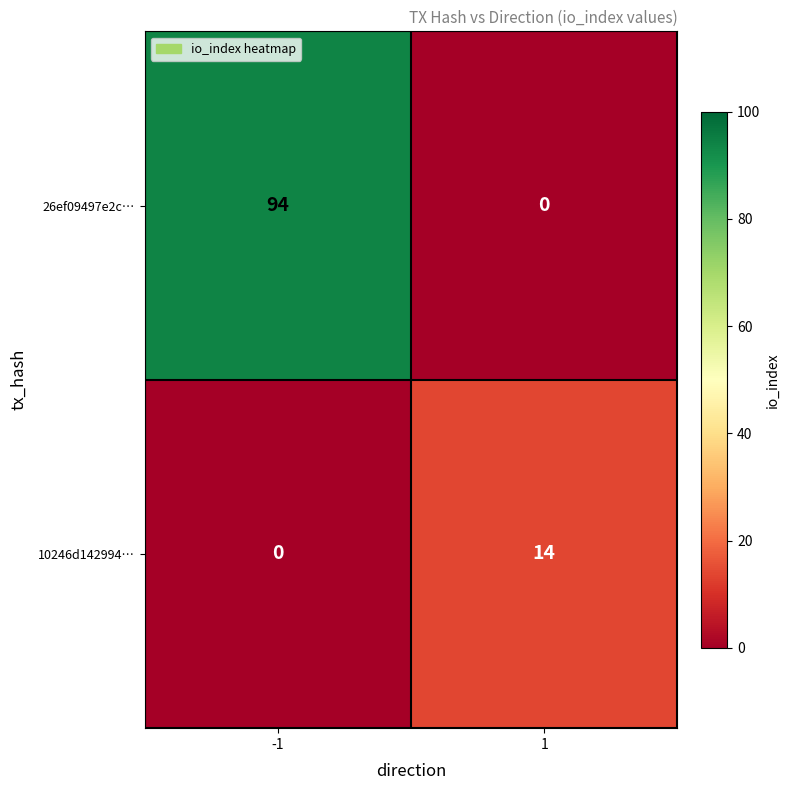

What is the difference between the highest and lowest values at -1?

94